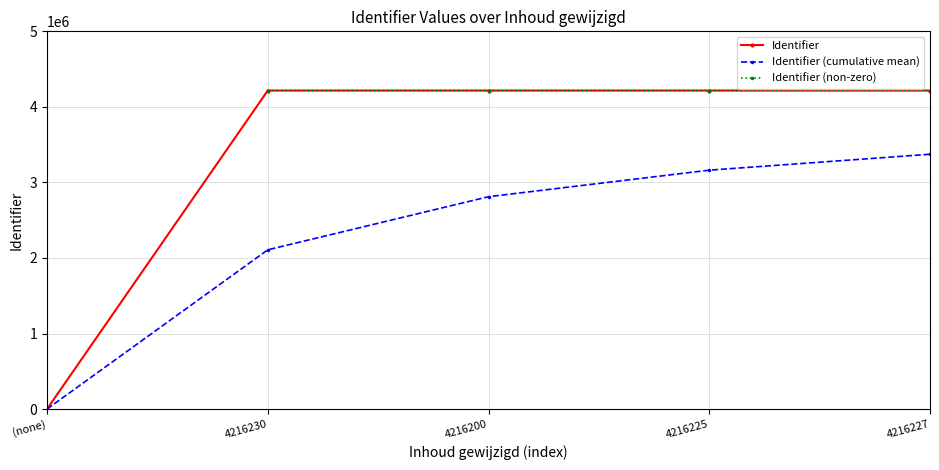

True or false: Identifier (cumulative mean) and Identifier cross at least once.

False